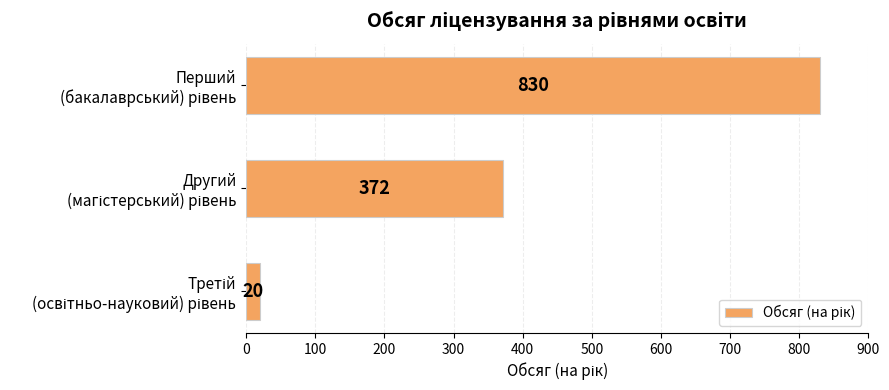

How many values are below 372?

1